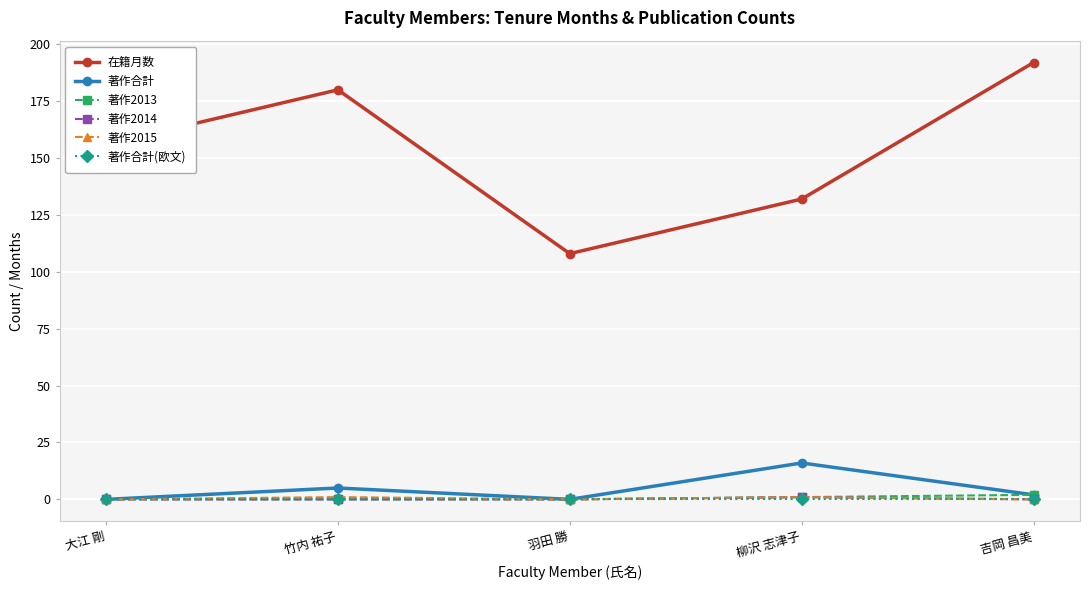

In 在籍月数, how many points are lower than both neighbors (excluding endpoints)?

1